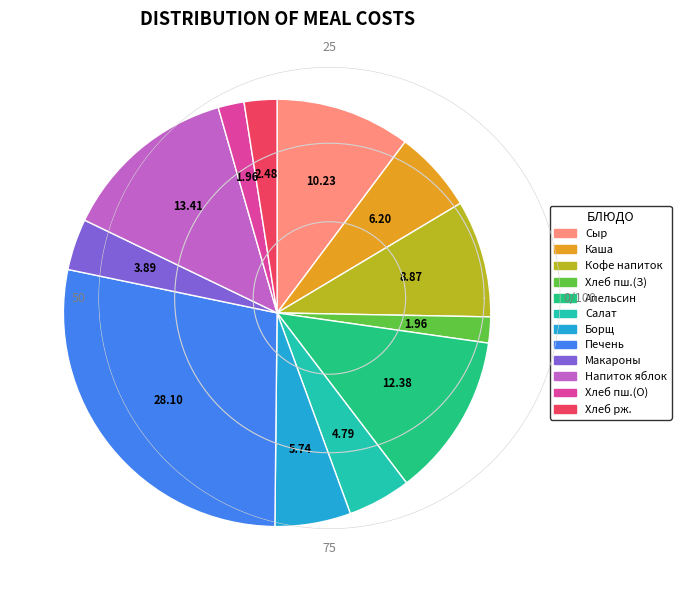

Is Апельсин the majority of the pie?

No